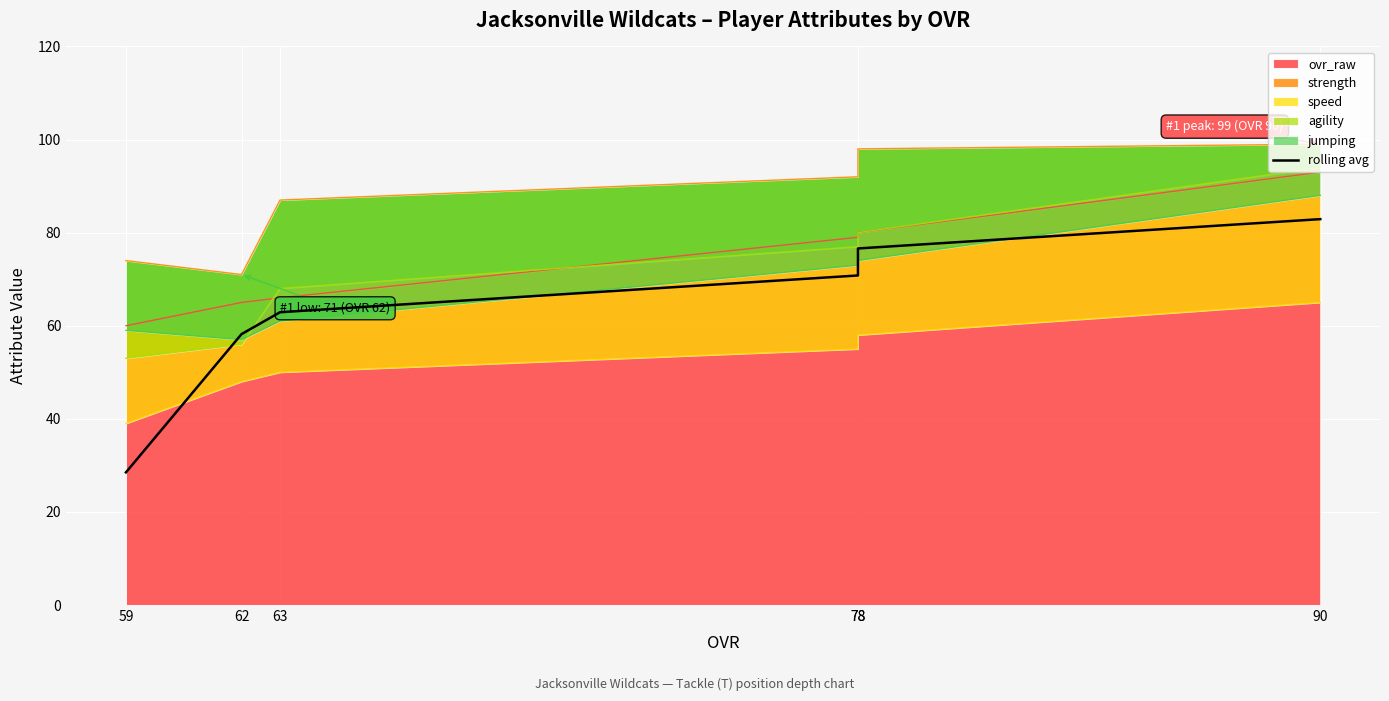

Between 59 and 78, which is larger?

78